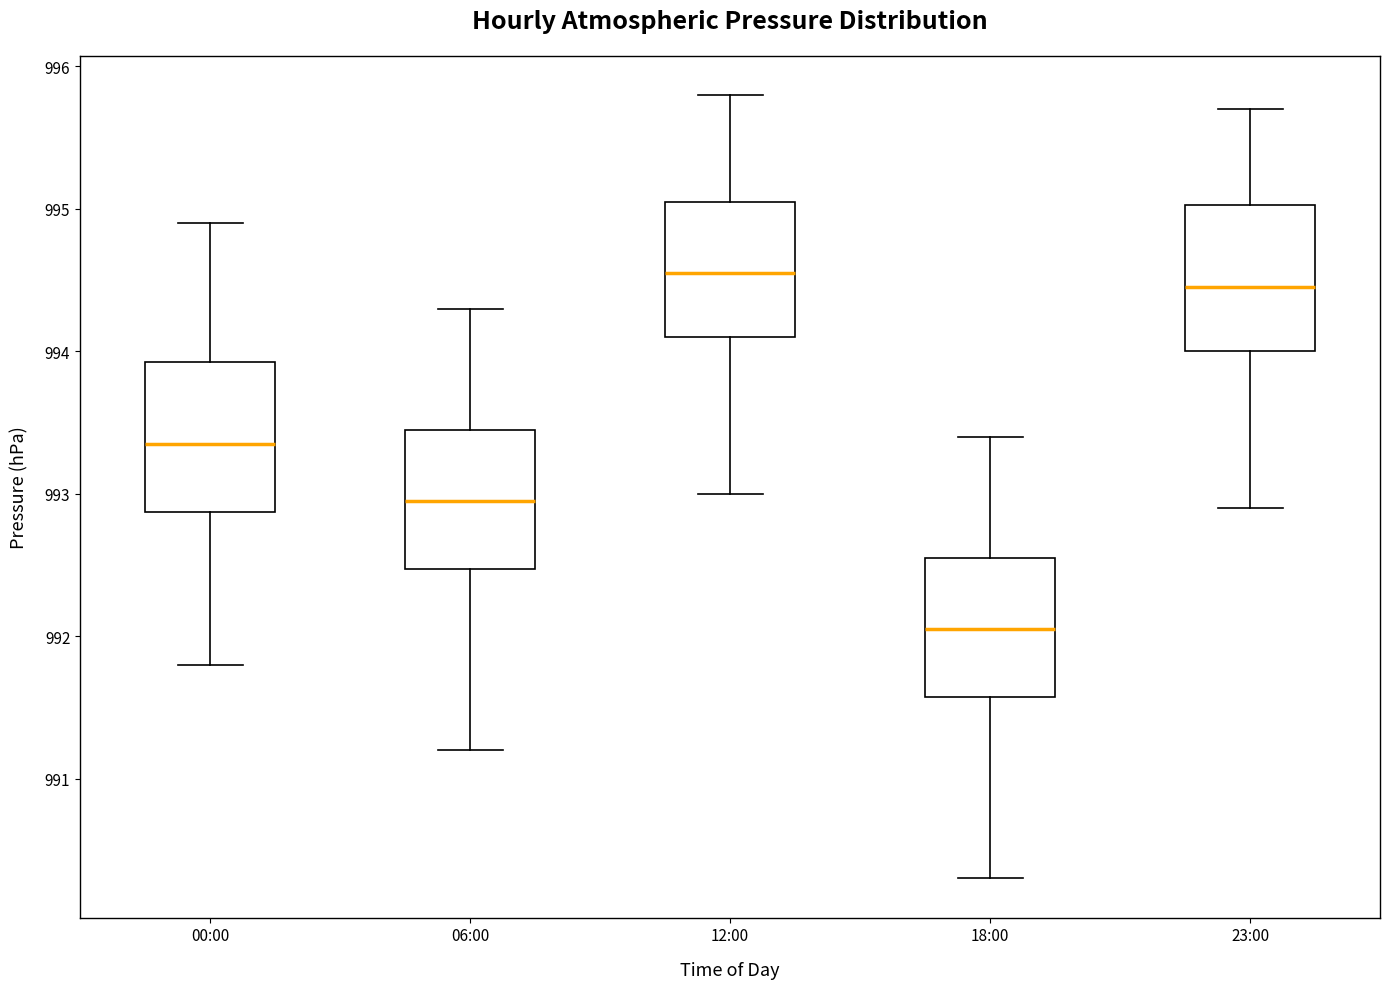

Where does the lower whisker of the box for 06:00 end on the y-axis? The values are not printed on the chart, so give them approximately, as read against the axis.

991.2